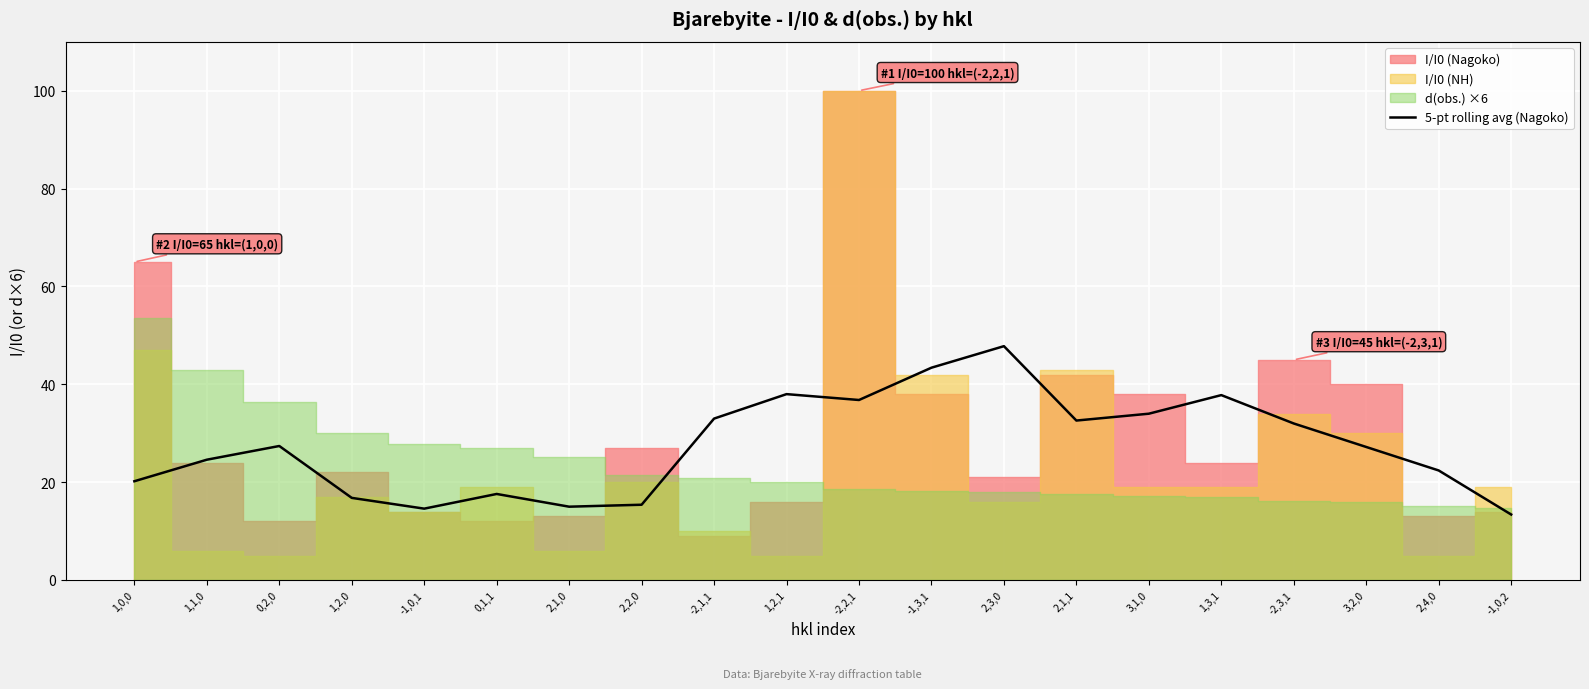

List the labels in order of value, largest first.

2,3,0, -1,3,1, 1,2,1, 1,3,1, -2,2,1, 3,1,0, -2,1,1, 2,1,1, -2,3,1, 0,2,0, 3,2,0, 1,1,0, 2,4,0, 1,0,0, 0,1,1, 1,2,0, 2,2,0, 2,1,0, -1,0,1, -1,0,2